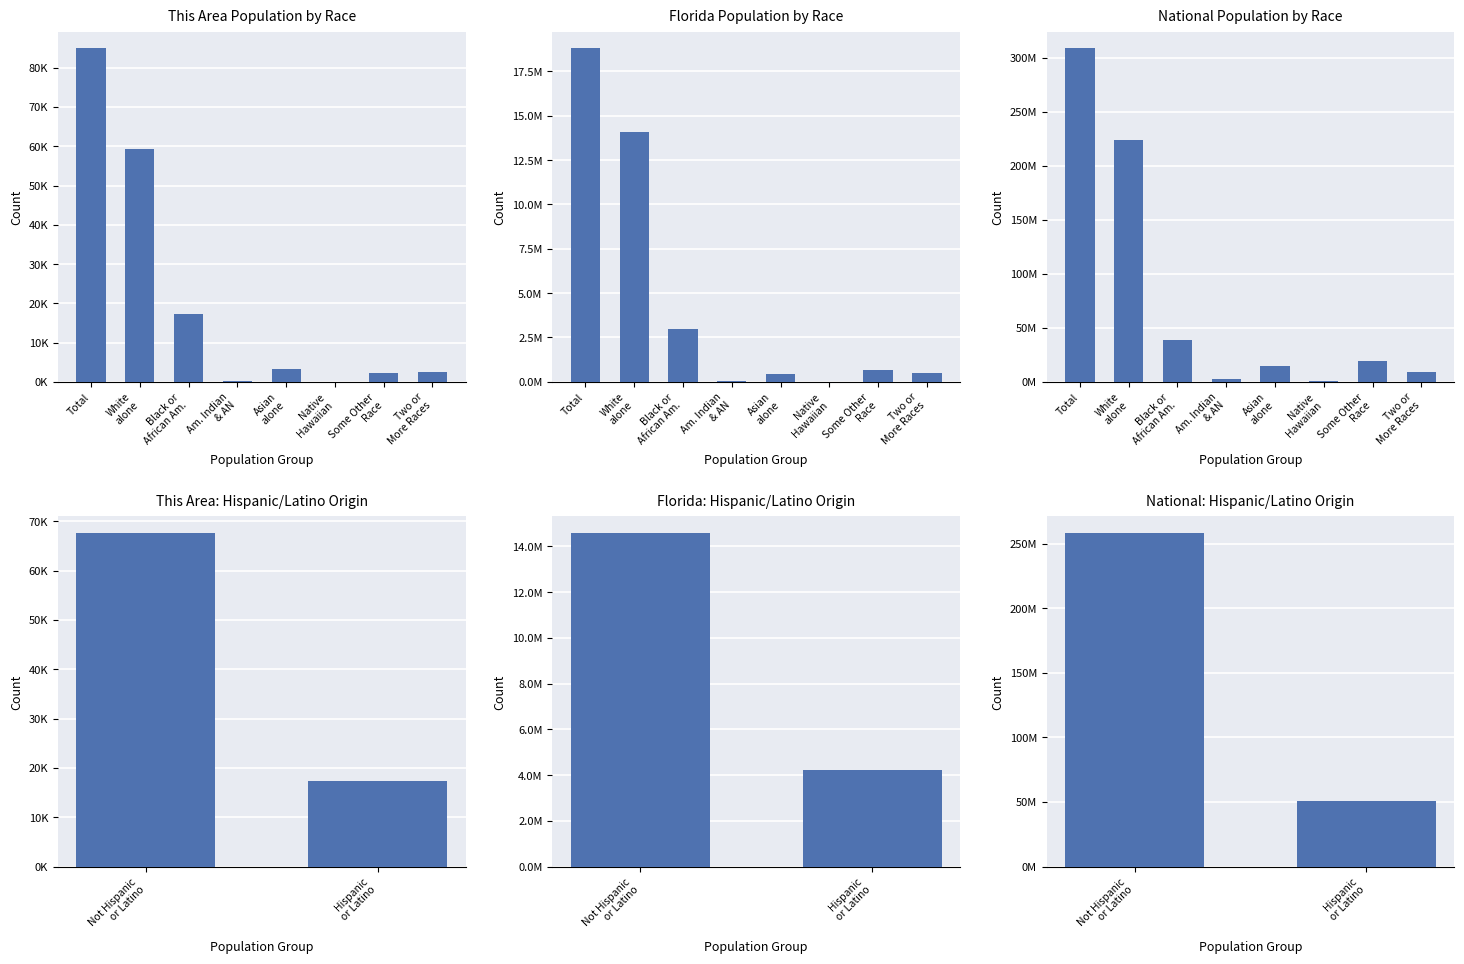

How many values in the Florida series are below 681144?

4